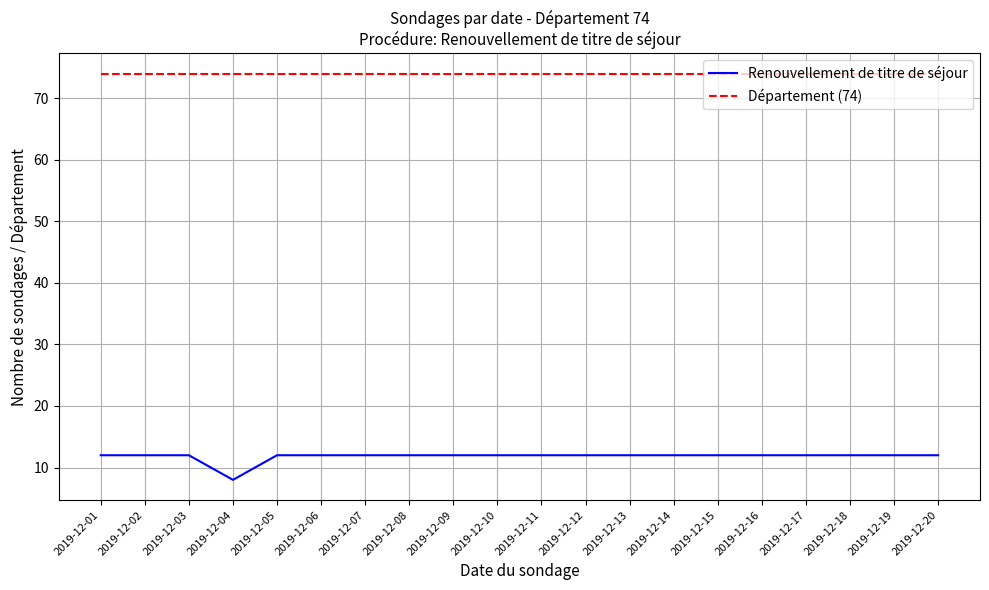

List the series in order of their overall mean, lowest first.

Renouvellement de titre de séjour, Département (74)